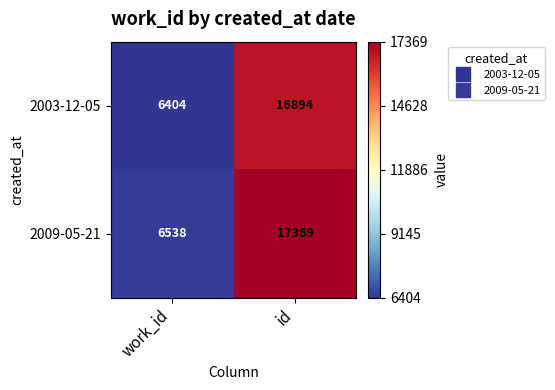

Between work_id and id, which series saw the biggest shift?

2009-05-21